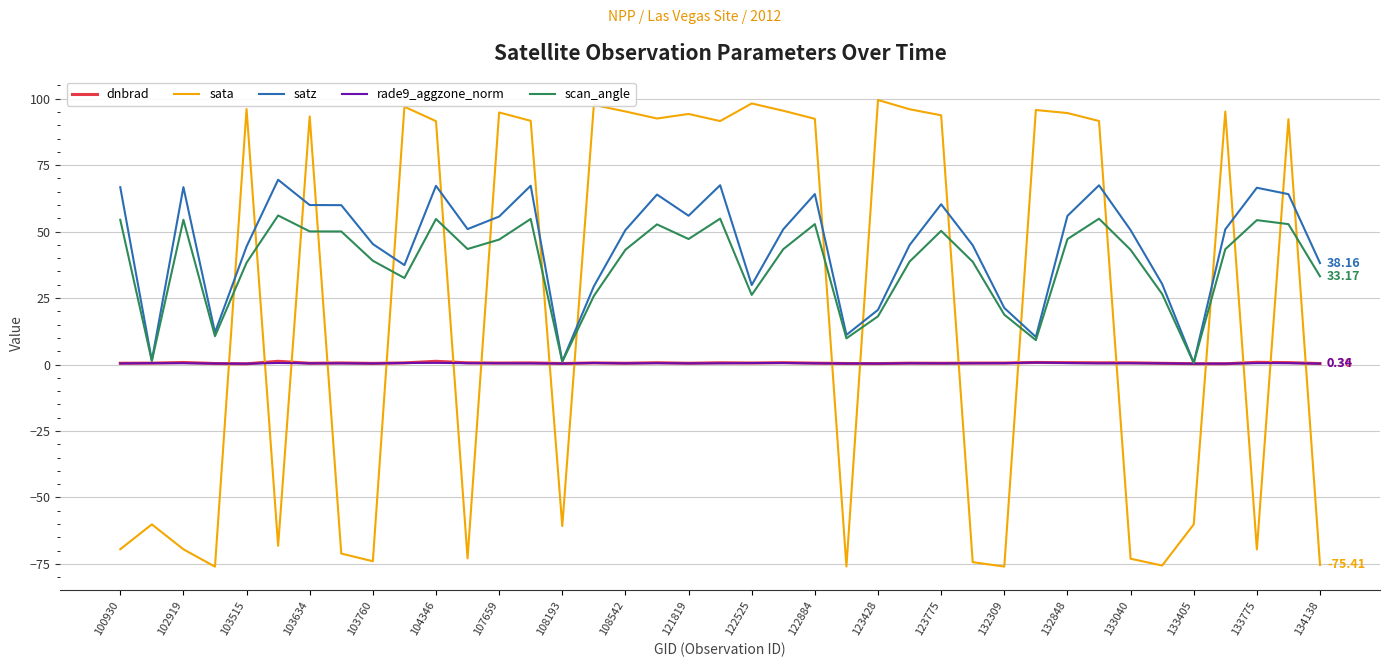

Which series has the widest spread of values?

sata